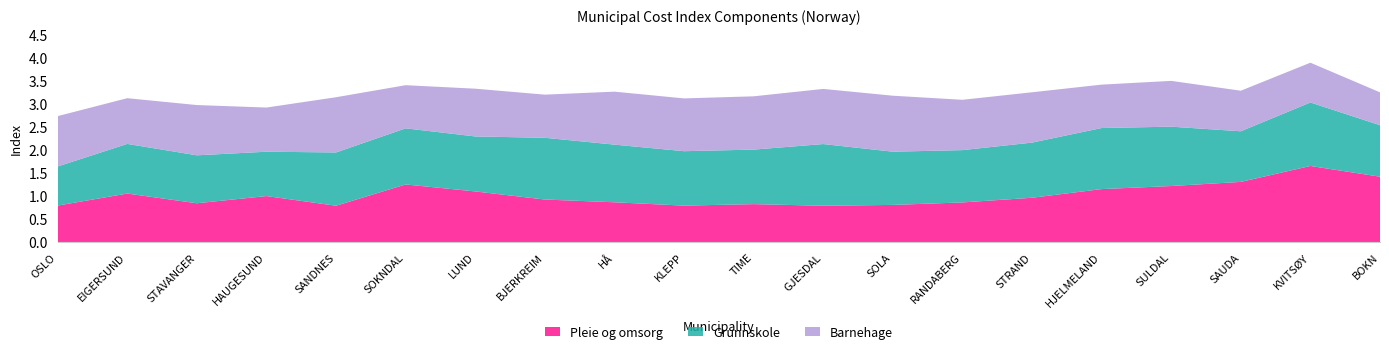

Reading right to left, what are all the values shown in this chart?

Pleie og omsorg: BOKN=1.4	KVITSØY=1.7	SAUDA=1.3	SULDAL=1.2	HJELMELAND=1.2	STRAND=1.0	RANDABERG=0.9	SOLA=0.8	GJESDAL=0.8	TIME=0.8	KLEPP=0.8	HÅ=0.9	BJERKREIM=0.9	LUND=1.1	SOKNDAL=1.3	SANDNES=0.8	HAUGESUND=1.0	STAVANGER=0.8	EIGERSUND=1.1	OSLO=0.8
Grunnskole: BOKN=1.1	KVITSØY=1.4	SAUDA=1.1	SULDAL=1.3	HJELMELAND=1.3	STRAND=1.2	RANDABERG=1.1	SOLA=1.2	GJESDAL=1.3	TIME=1.2	KLEPP=1.2	HÅ=1.3	BJERKREIM=1.3	LUND=1.2	SOKNDAL=1.2	SANDNES=1.2	HAUGESUND=1.0	STAVANGER=1.0	EIGERSUND=1.1	OSLO=0.8
Barnehage: BOKN=0.7	KVITSØY=0.9	SAUDA=0.9	SULDAL=1.0	HJELMELAND=0.9	STRAND=1.1	RANDABERG=1.1	SOLA=1.2	GJESDAL=1.2	TIME=1.2	KLEPP=1.1	HÅ=1.1	BJERKREIM=0.9	LUND=1.0	SOKNDAL=0.9	SANDNES=1.2	HAUGESUND=1.0	STAVANGER=1.1	EIGERSUND=1.0	OSLO=1.1